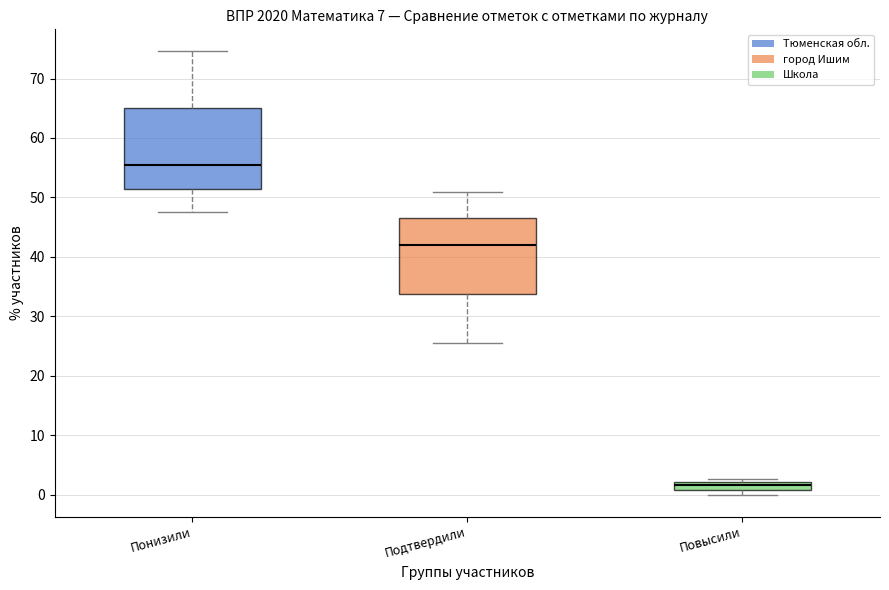

Where does the upper whisker of the box for Подтвердили end on the y-axis? The values are not printed on the chart, so give them approximately, as read against the axis.

51